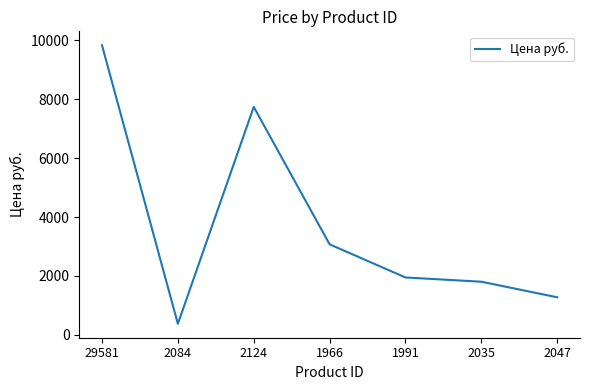

Does the chart display data point markers on the line(s)?

No